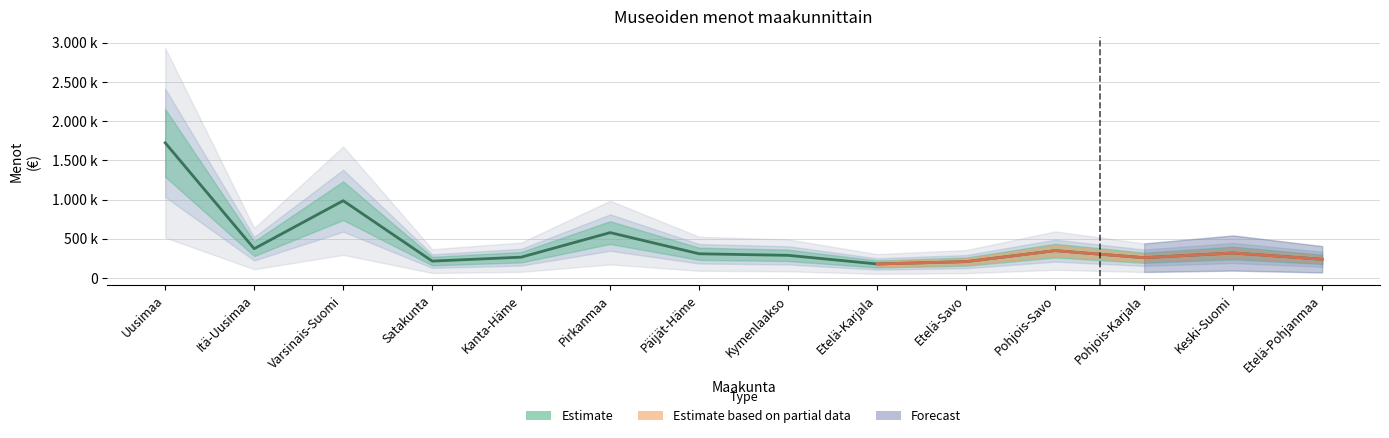

At which category is the sum across all series the highest?

Uusimaa